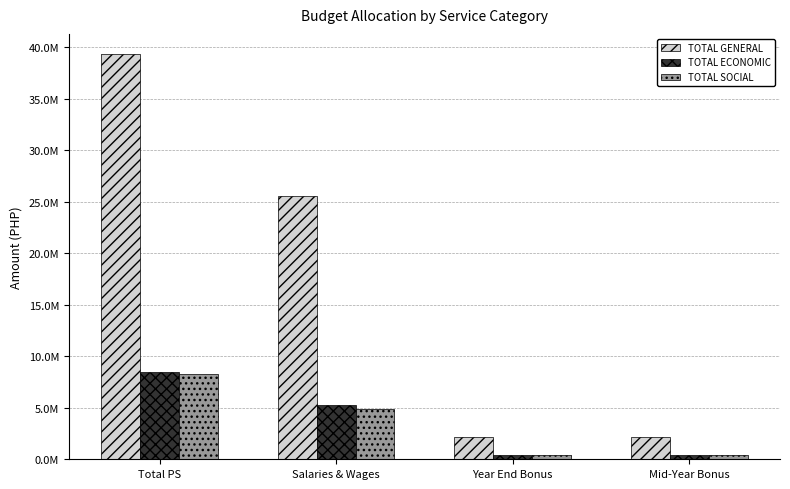

Does the chart contain stacked bars?

No